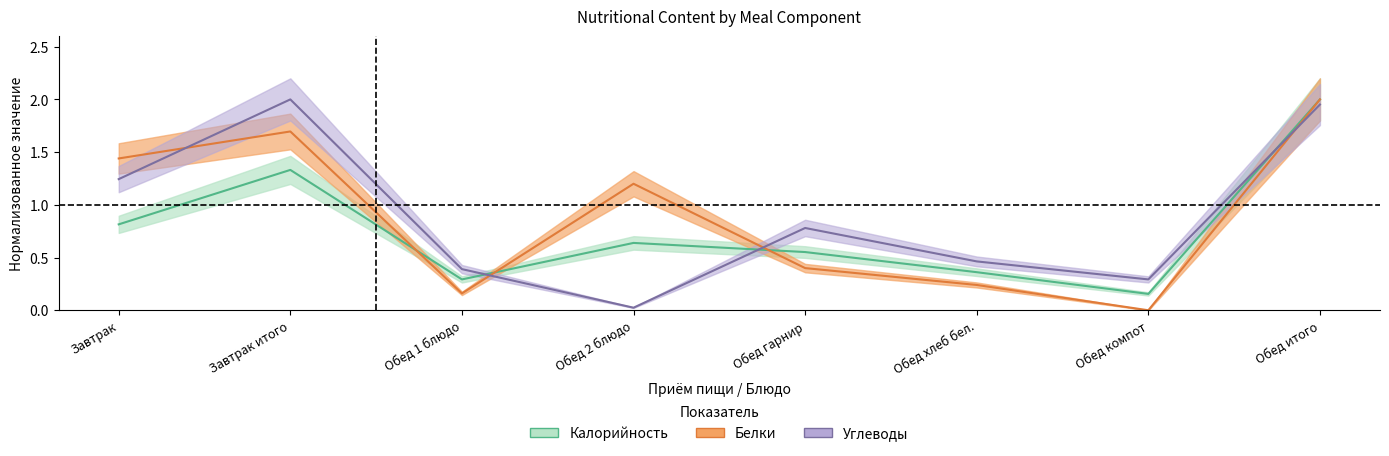

How many lines are shown in the chart?

3